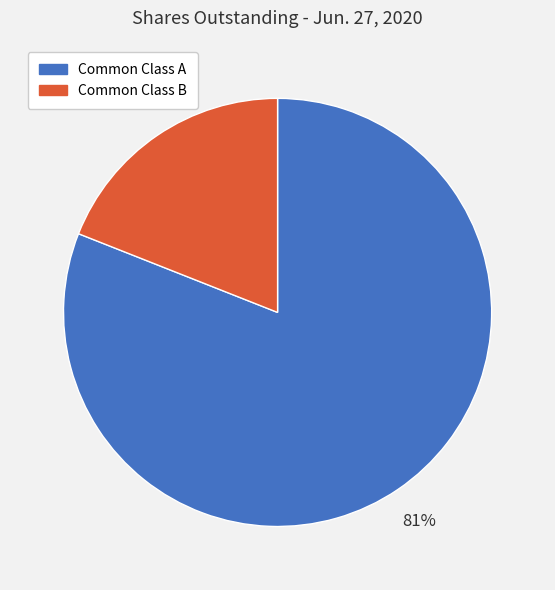

To the nearest percent, what is the average slice percentage?

50%